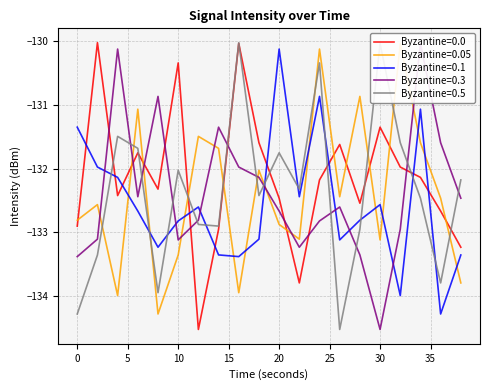

At how many categories does at least one series exceed -132?

18